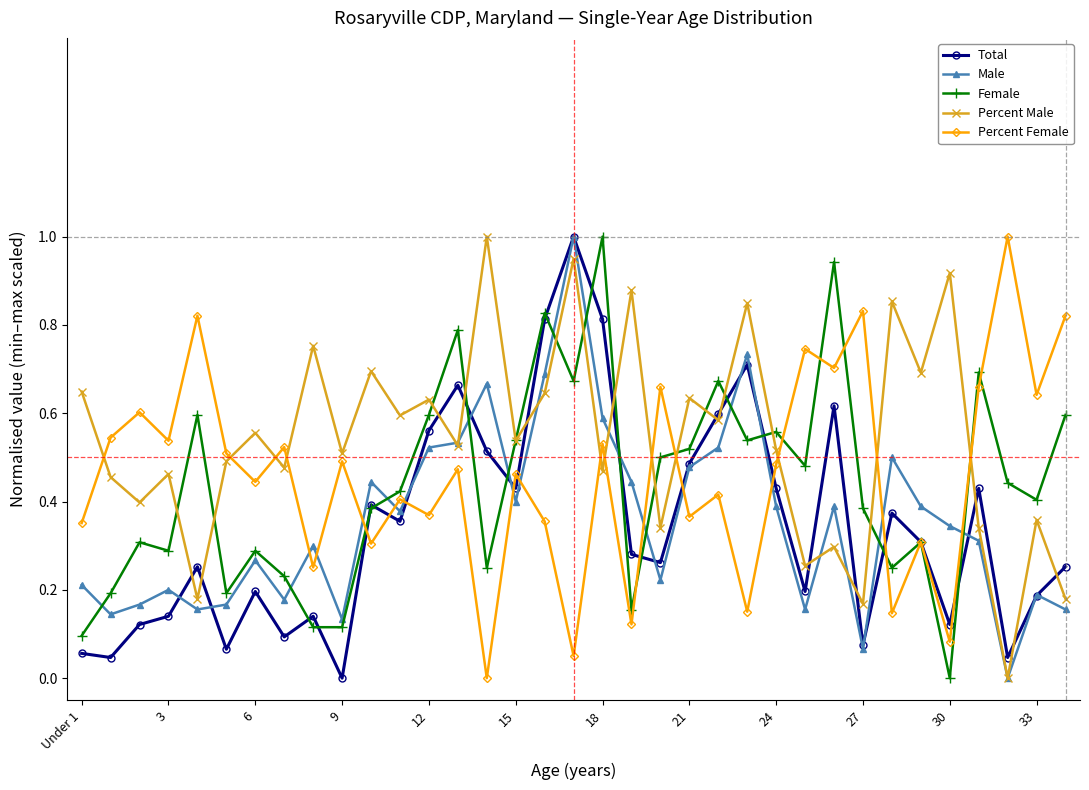

Which series has the largest total across all categories?

Percent Male